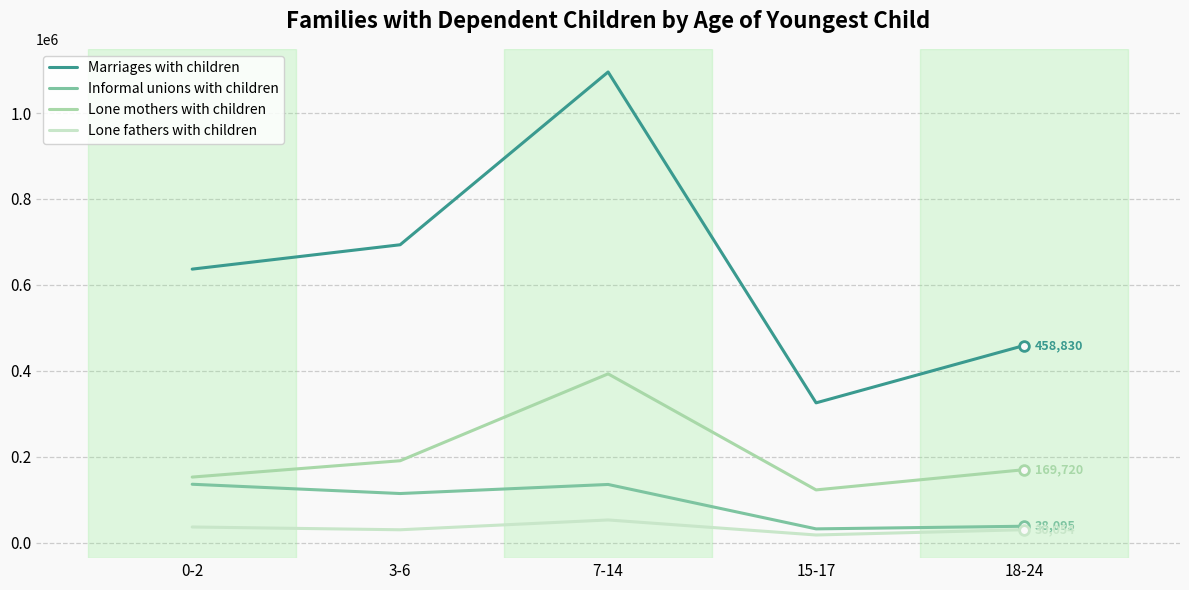

What is the approximate value of Informal unions with children at 3-6, to the nearest 10?

114260